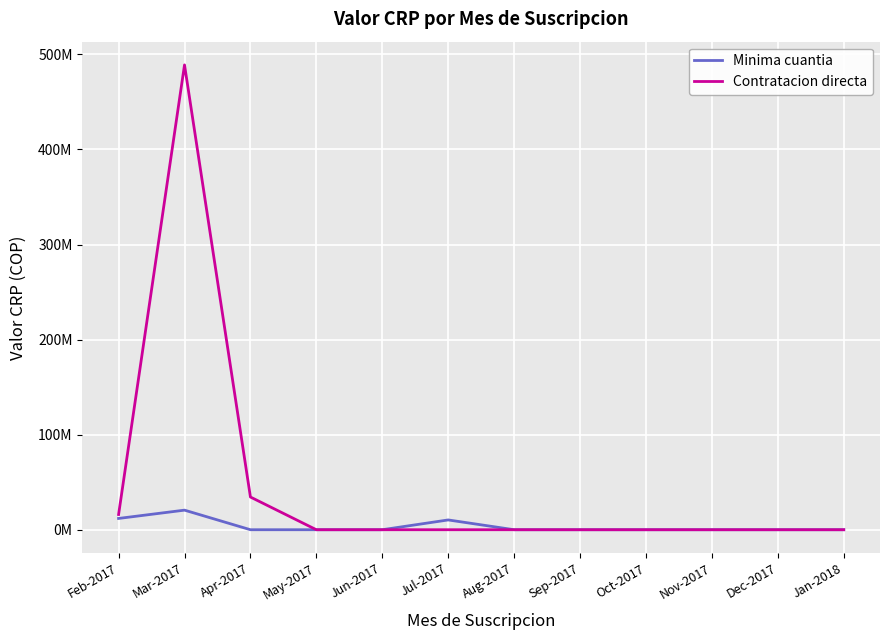

In Minima cuantia, how many points are higher than both neighbors (excluding endpoints)?

2